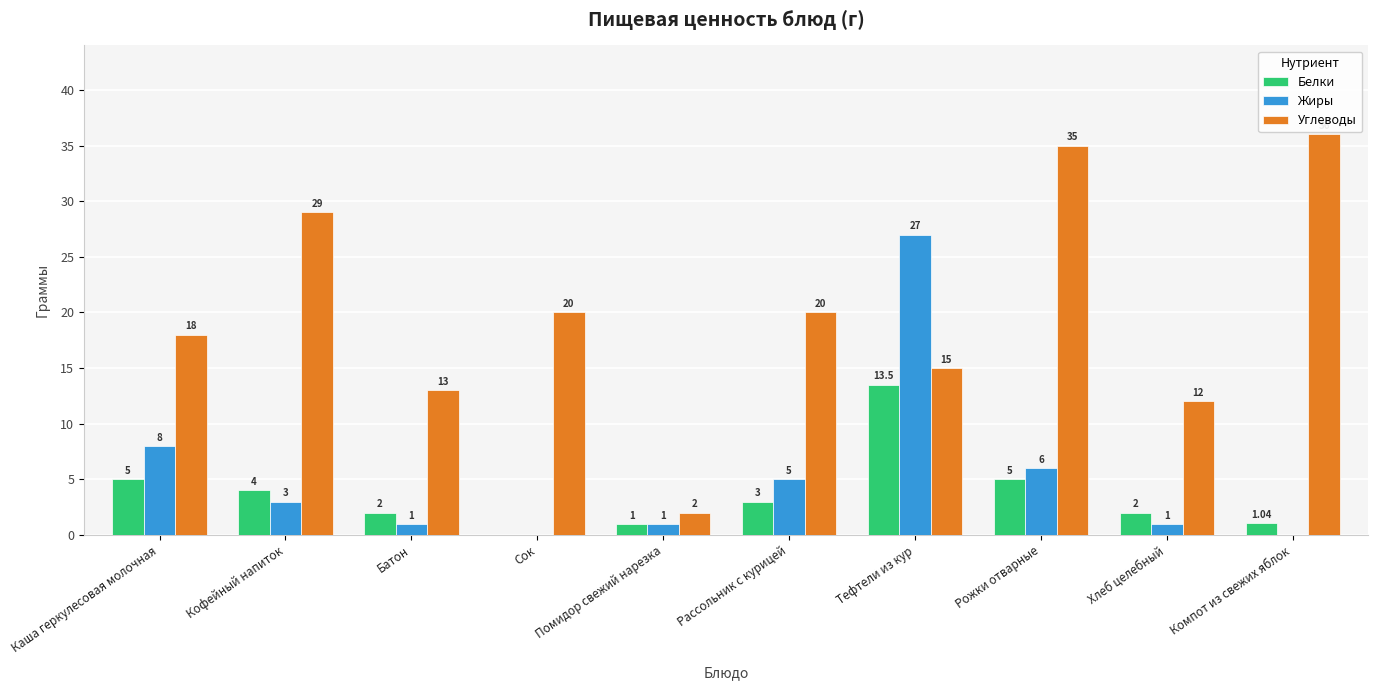

Which category has the highest value across all series?

Компот из свежих яблок